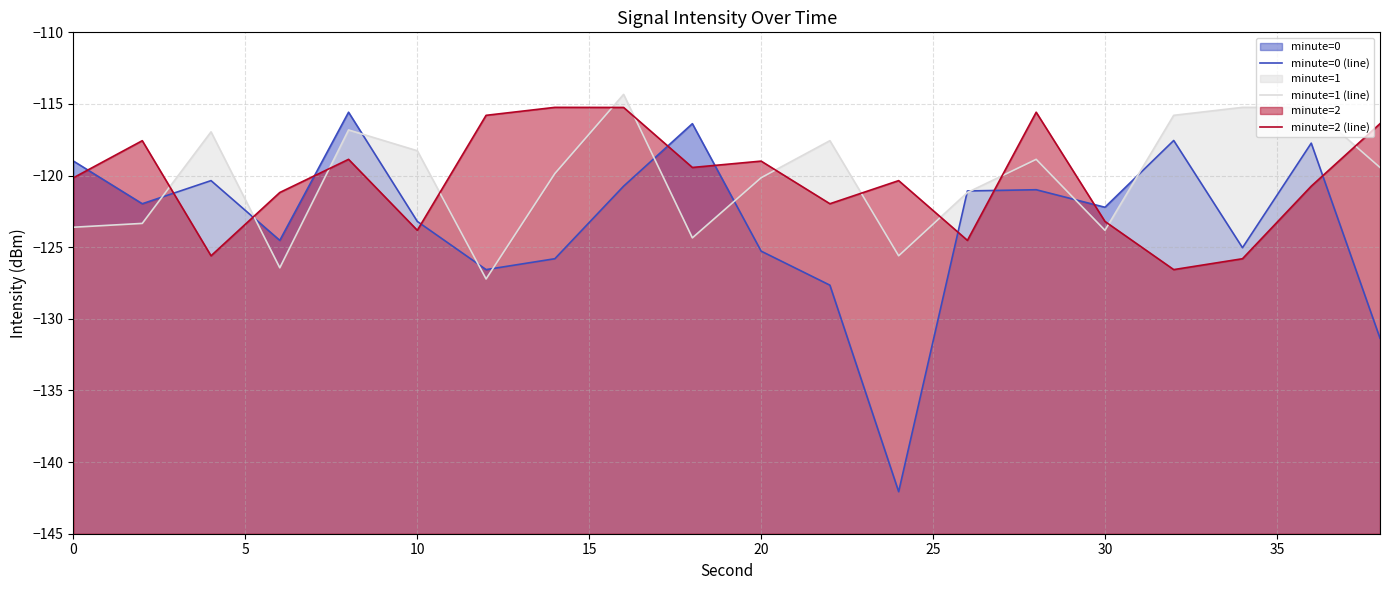

Which series has the largest total across all categories?

minute=1 (line)